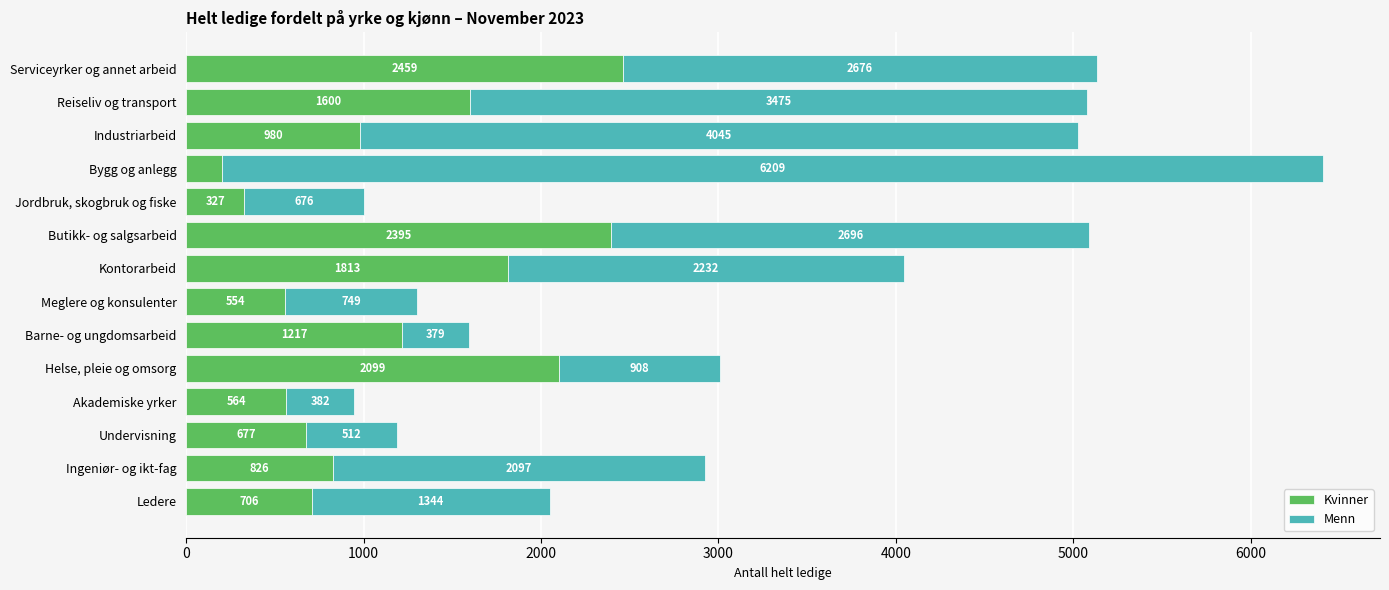

At which category is the sum across all series the highest?

Bygg og anlegg